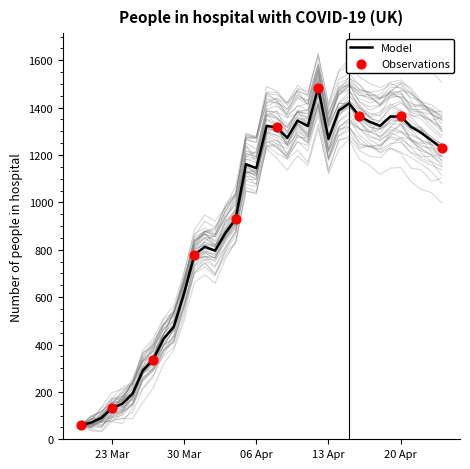

What is the ratio of the value at 2020-03-28 to the value at 2020-04-21?

0.3